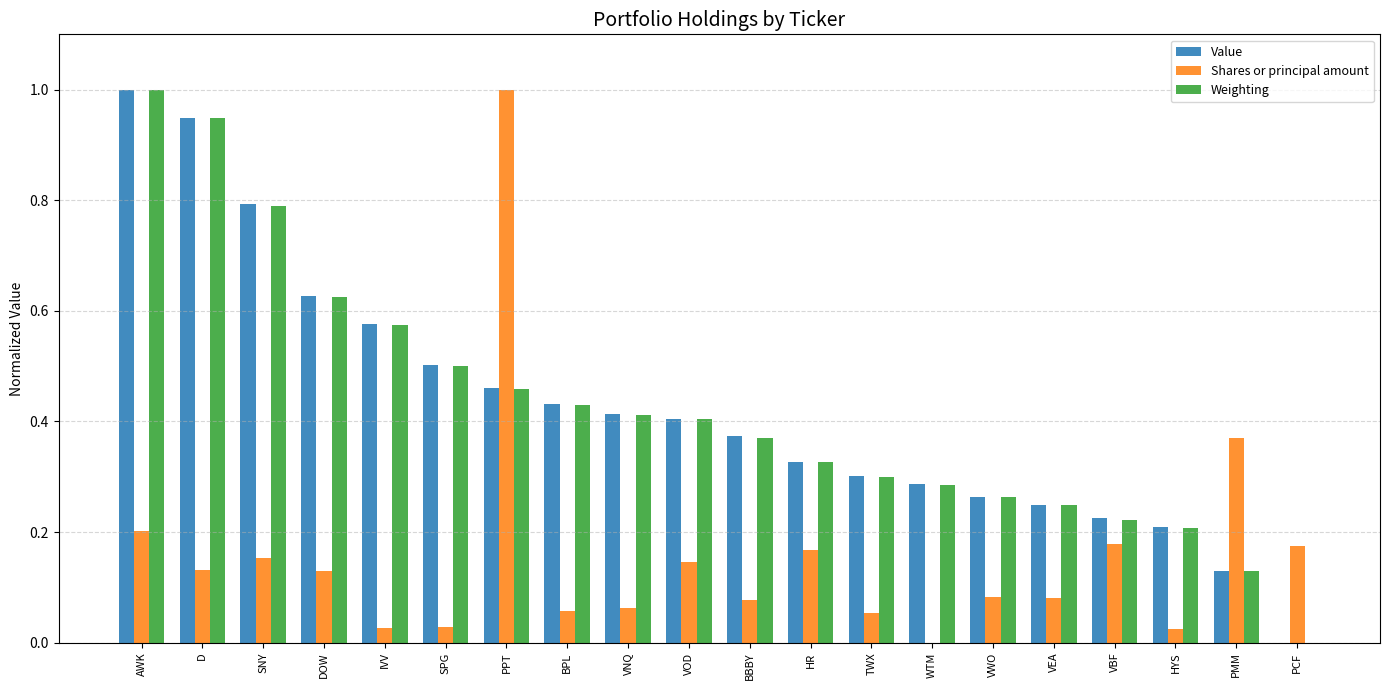

What is the sum of all Shares or principal amount values?

3.1